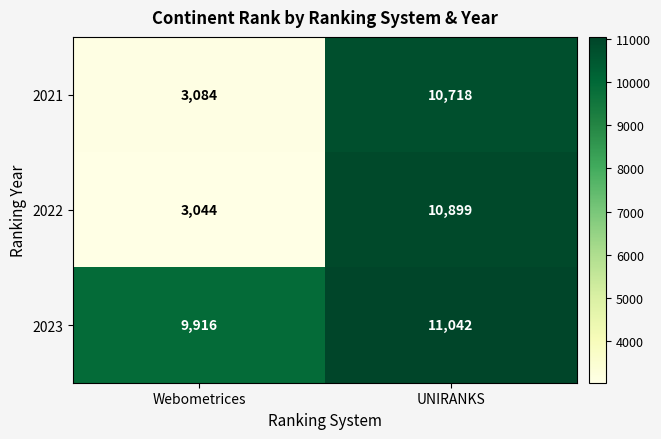

At how many categories does at least one series exceed 10244?

1